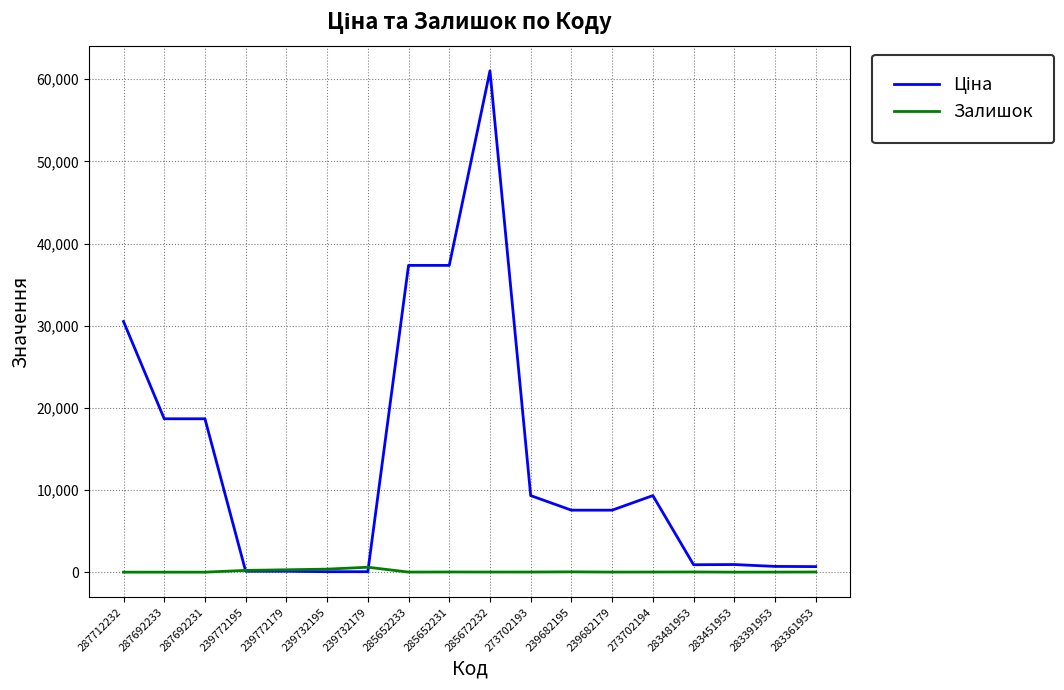

The value of Залишок at 287692231 is 0.0. True or false?

True